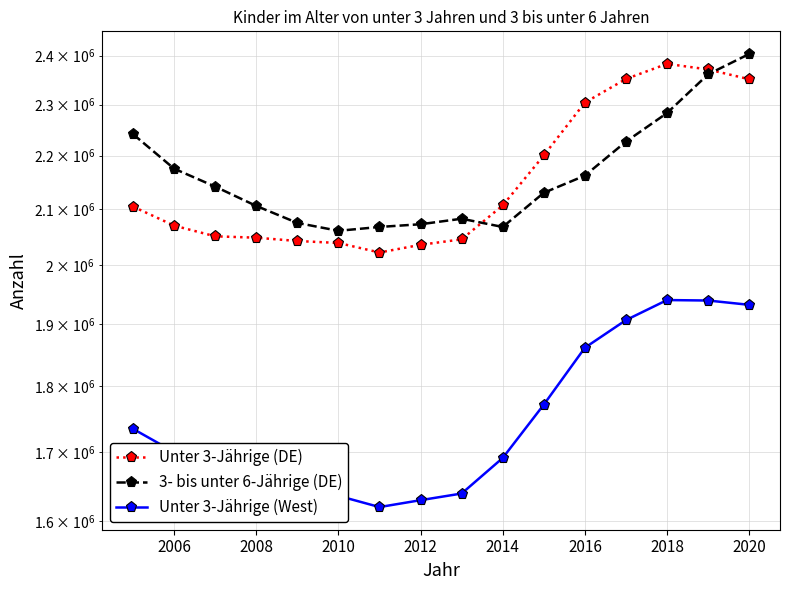

True or false: Unter 3-Jährige (West) and 3- bis unter 6-Jährige (DE) cross at least once.

False